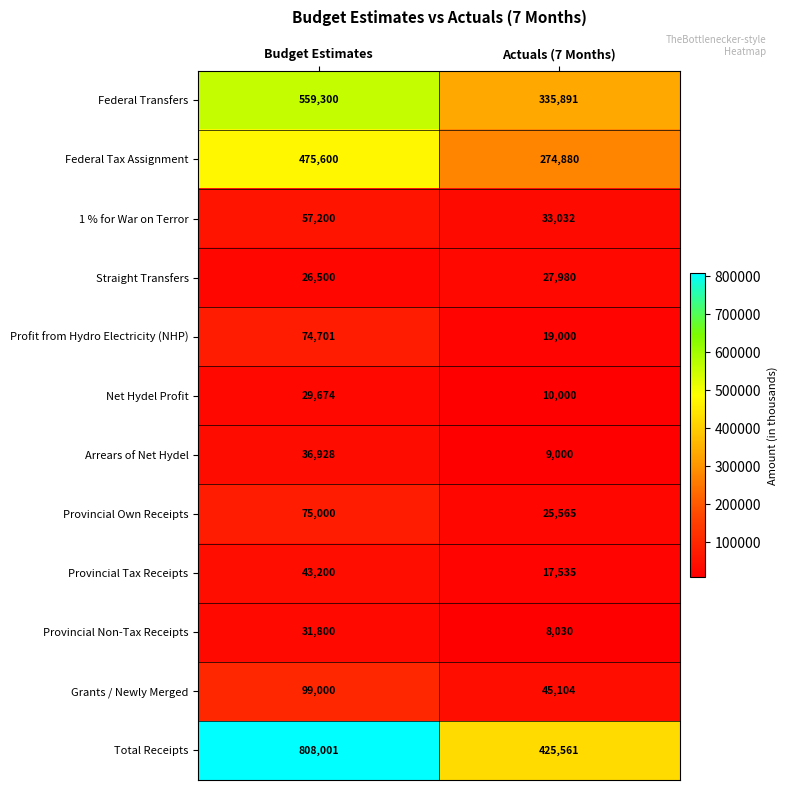

Rank the series at Actuals (7 Months) from lowest to highest value.

Provincial Non-Tax Receipts, Arrears of Net Hydel, Net Hydel Profit, Provincial Tax Receipts, Profit from Hydro Electricity (NHP), Provincial Own Receipts, Straight Transfers, 1 % for War on Terror, Grants / Newly Merged, Federal Tax Assignment, Federal Transfers, Total Receipts